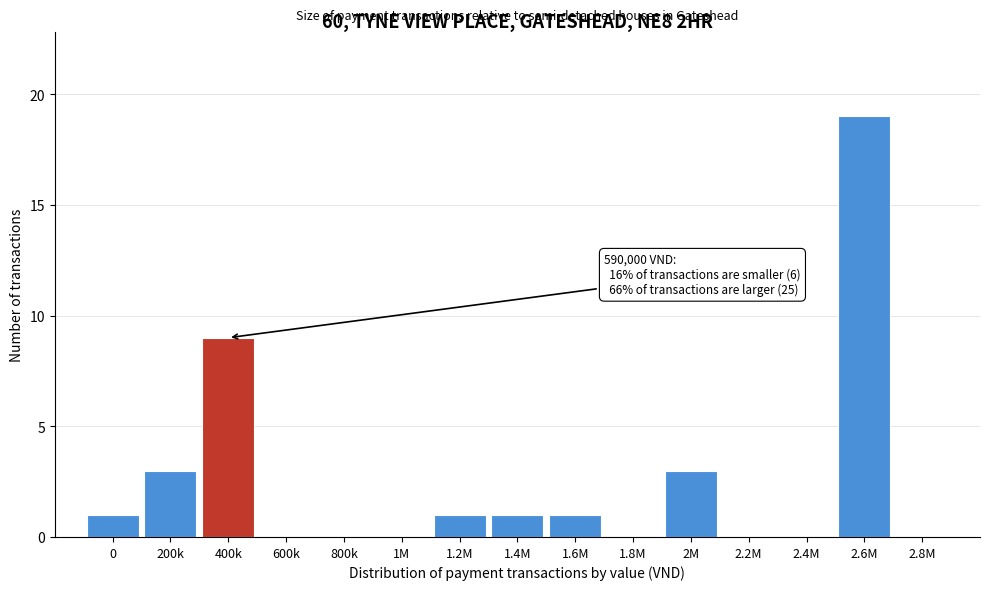

Reading left to right, list all the values displayed in this chart.

0=1	200k=3	400k=9	600k=0	800k=0	1M=0	1.2M=1	1.4M=1	1.6M=1	1.8M=0	2M=3	2.2M=0	2.4M=0	2.6M=19	2.8M=0